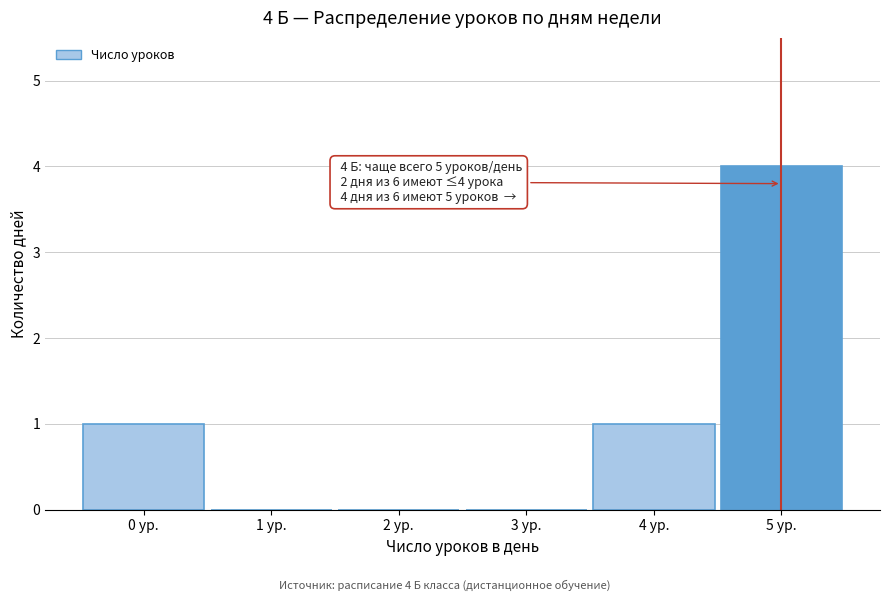

Reading right to left, list all the values displayed in this chart.

5 ур.=4	4 ур.=1	3 ур.=0	2 ур.=0	1 ур.=0	0 ур.=1